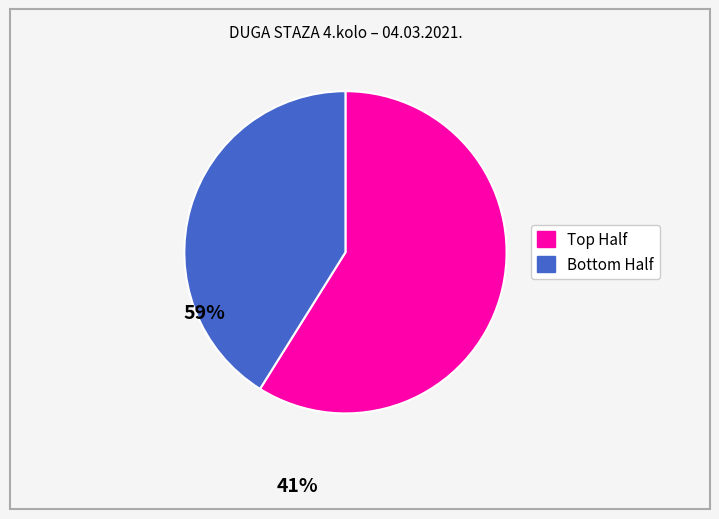

Is there any slice that represents more than half of the pie?

Yes